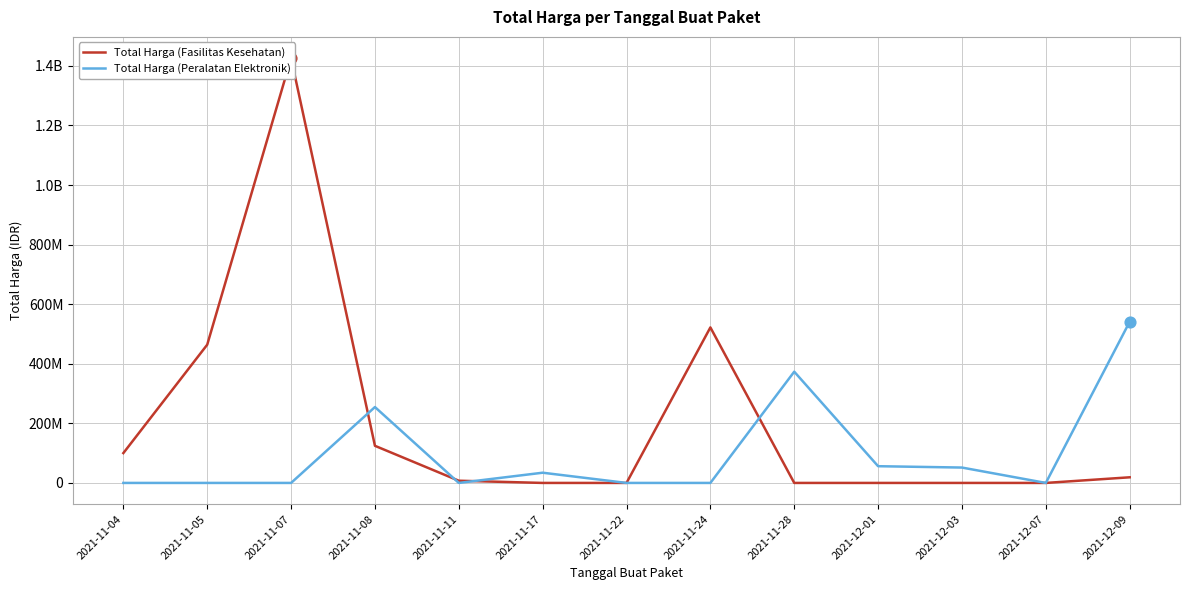

What is the total value across all series at 2021-12-09?

559971000